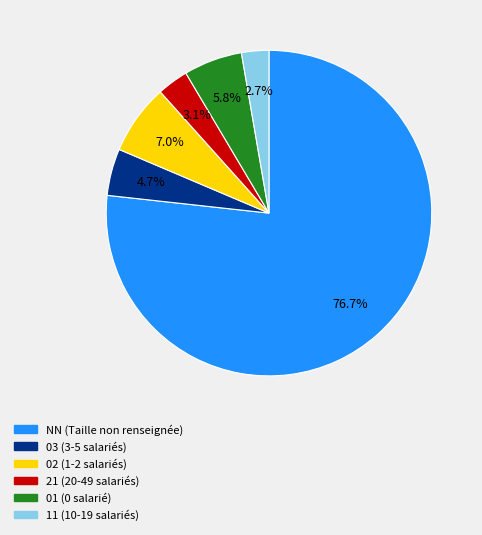

To the nearest percent, what is the difference between the 02 and 21 slice percentages?

4%